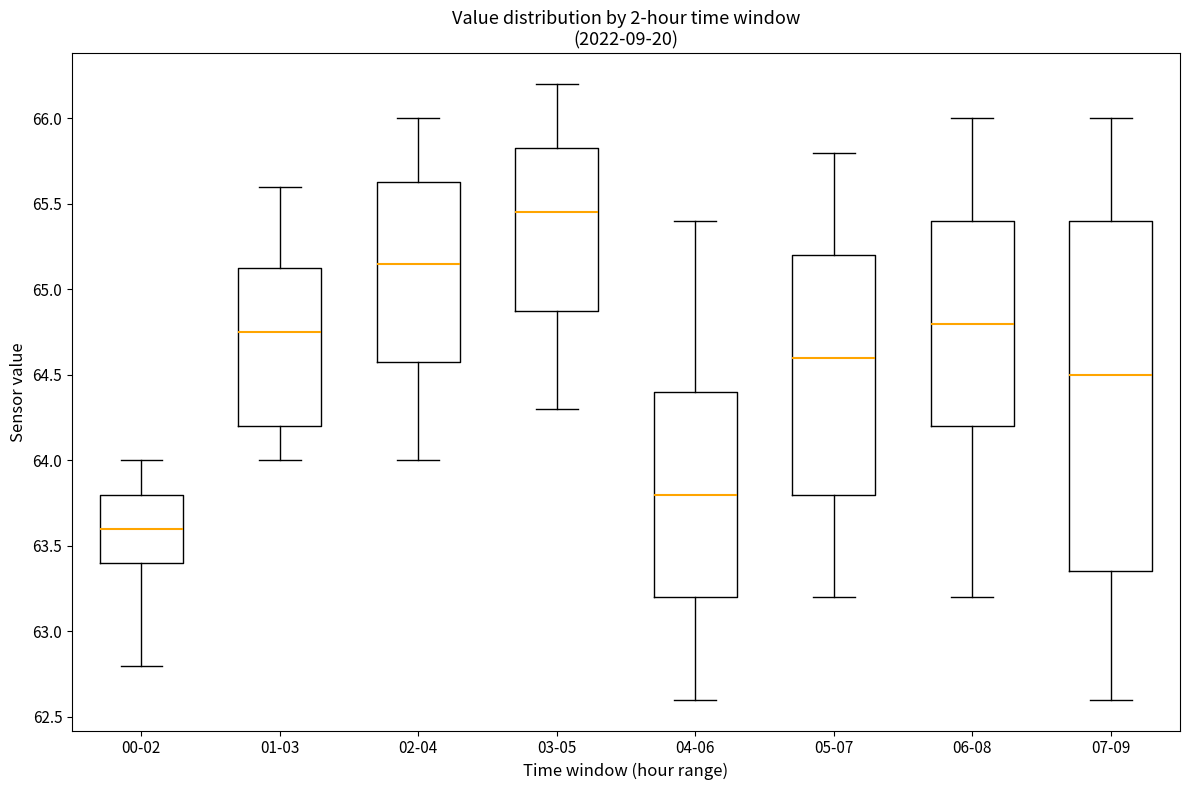

Reading left to right, transcribe this box plot: for each box, give where its median line is, the range the box spans, and where its two whiskers end, as read against the y-axis. The values are not printed on the chart, so give them approximately, as read against the axis.

00-02: median 63.60, box 63.40 to 63.80, whiskers 62.80 to 64.00
01-03: median 64.75, box 64.20 to 65.15, whiskers 64.00 to 65.60
02-04: median 65.15, box 64.60 to 65.65, whiskers 64.00 to 66.00
03-05: median 65.45, box 64.90 to 65.85, whiskers 64.30 to 66.20
04-06: median 63.80, box 63.20 to 64.40, whiskers 62.60 to 65.40
05-07: median 64.60, box 63.80 to 65.20, whiskers 63.20 to 65.80
06-08: median 64.80, box 64.20 to 65.40, whiskers 63.20 to 66.00
07-09: median 64.50, box 63.35 to 65.40, whiskers 62.60 to 66.00